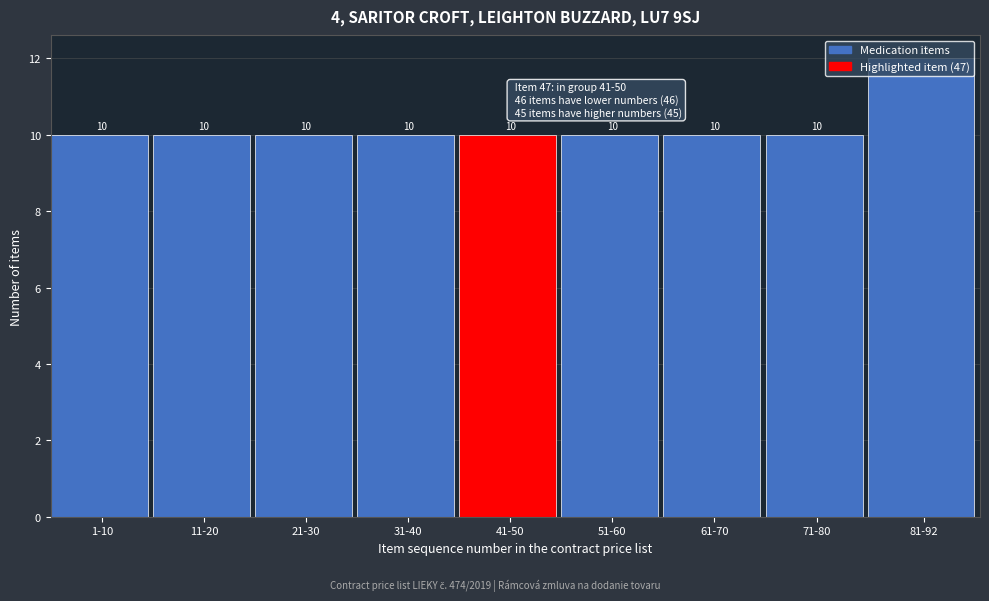

Count the values in the range 10 to 11.

8